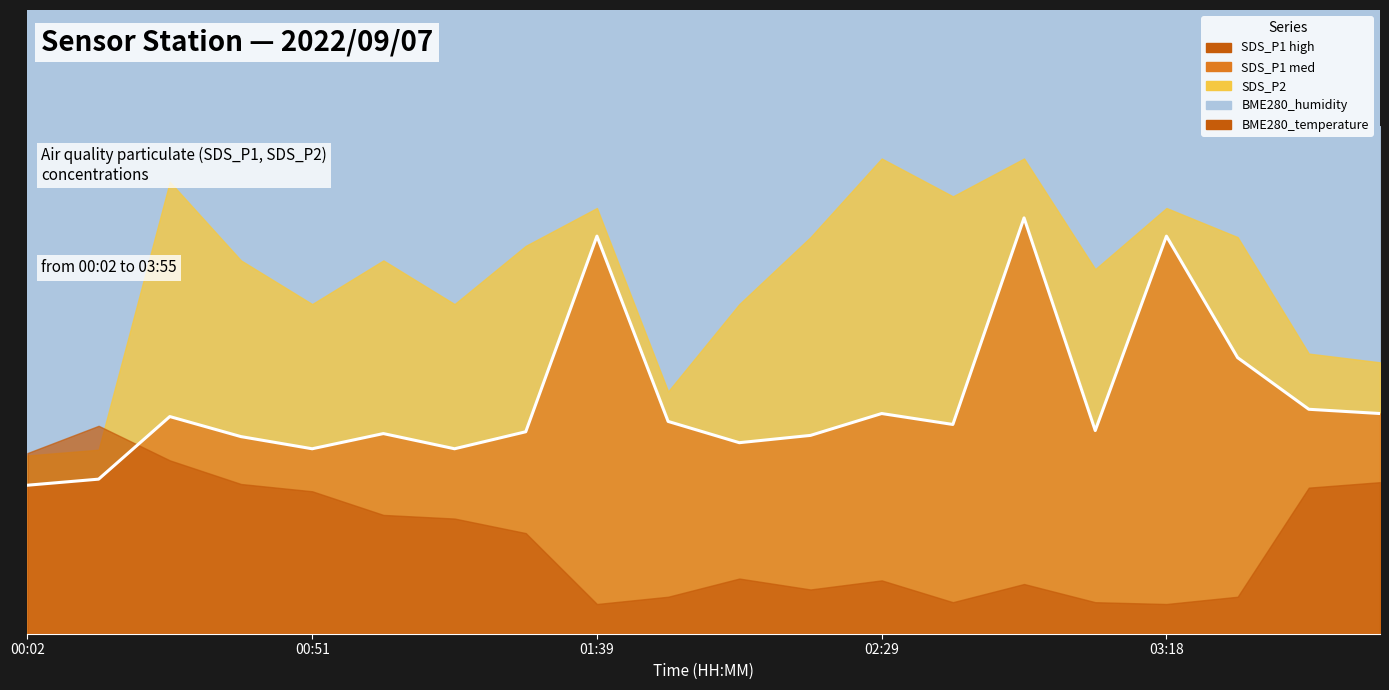

What is the smallest value displayed?

0.2